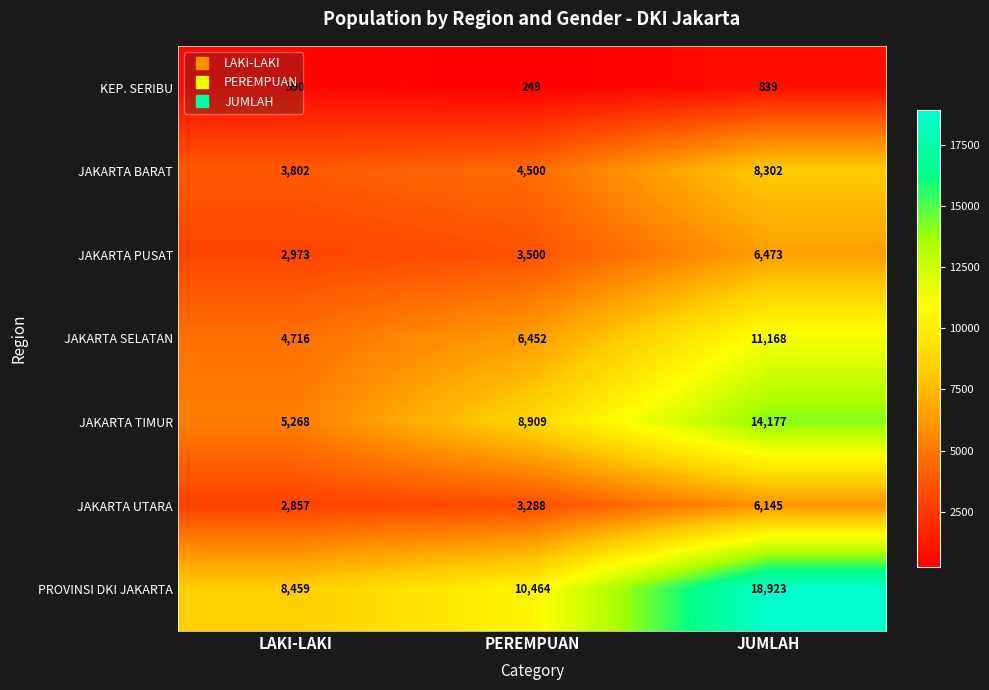

At PEREMPUAN, list the series in order from largest to smallest.

PROVINSI DKI JAKARTA, JAKARTA TIMUR, JAKARTA SELATAN, JAKARTA BARAT, JAKARTA PUSAT, JAKARTA UTARA, KEP. SERIBU